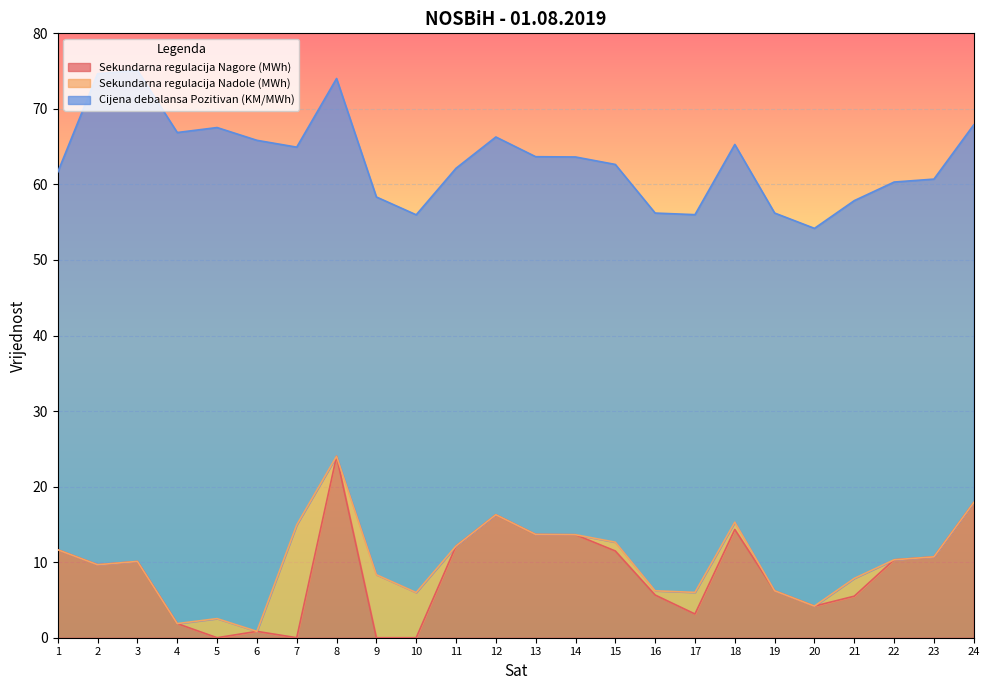

The Cijena debalansa Pozitivan (KM/MWh) series shows 89.6 at 22. True or false?

False